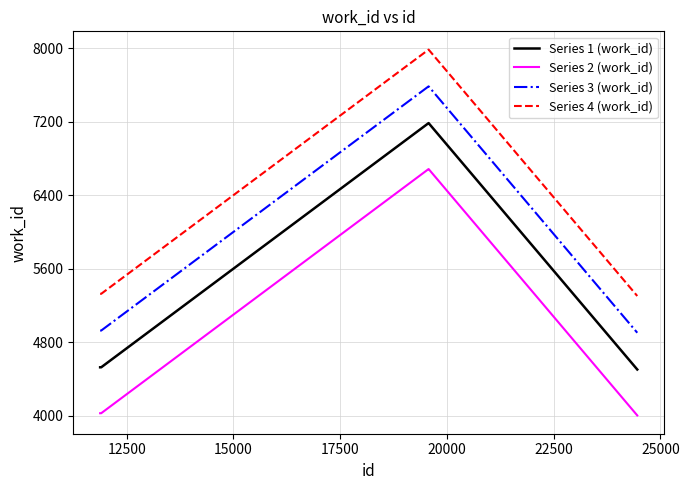

Rank the series by their average value, from lowest to highest.

Series 2 (work_id), Series 1 (work_id), Series 3 (work_id), Series 4 (work_id)